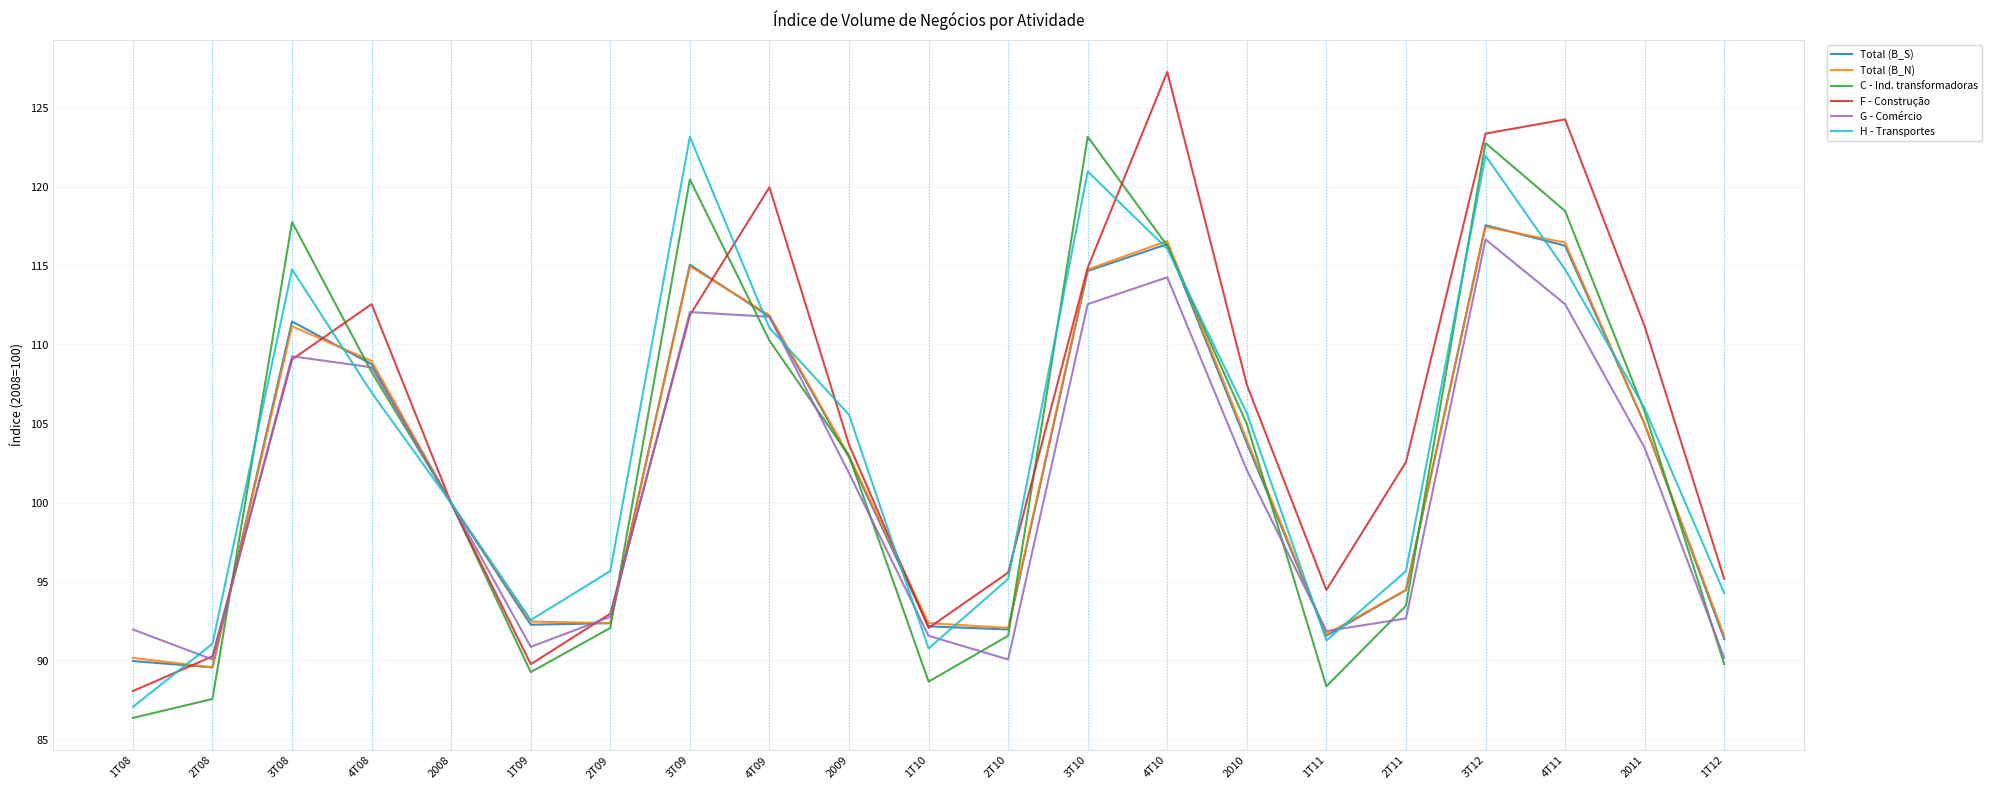

What is the total value across all series at 2009?

620.1